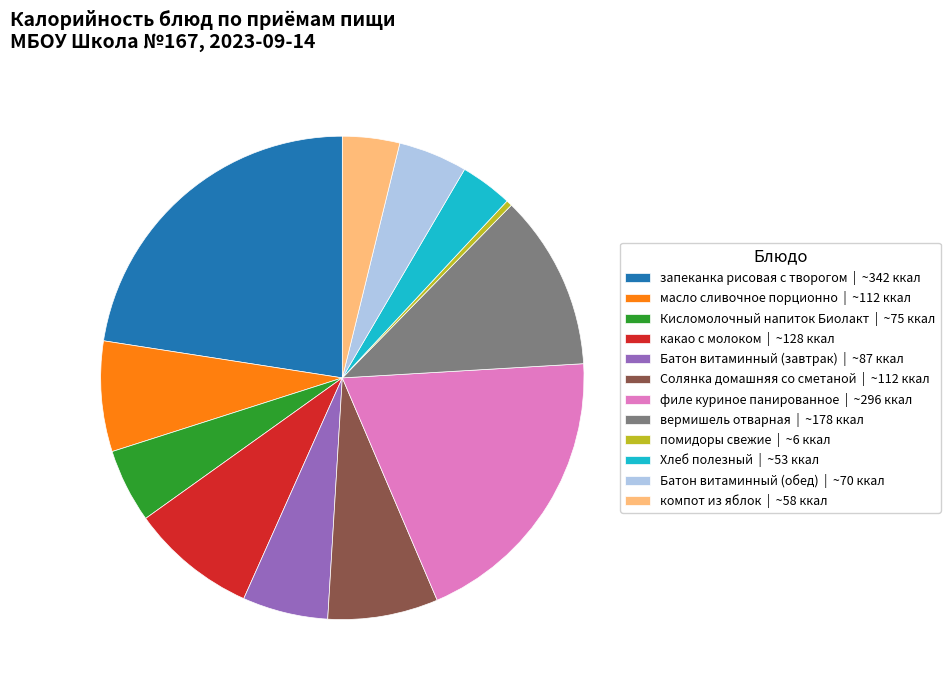

Is there any slice that represents more than half of the pie?

No